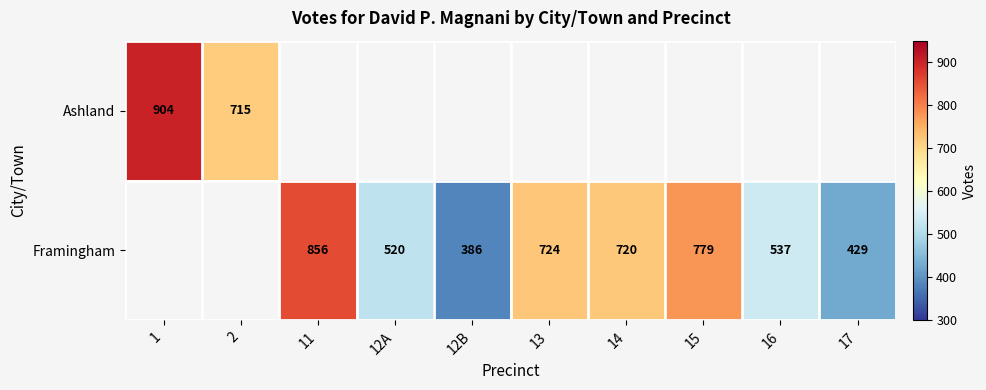

Is the value of Ashland at 2 greater than the value of Framingham at 17?

Yes